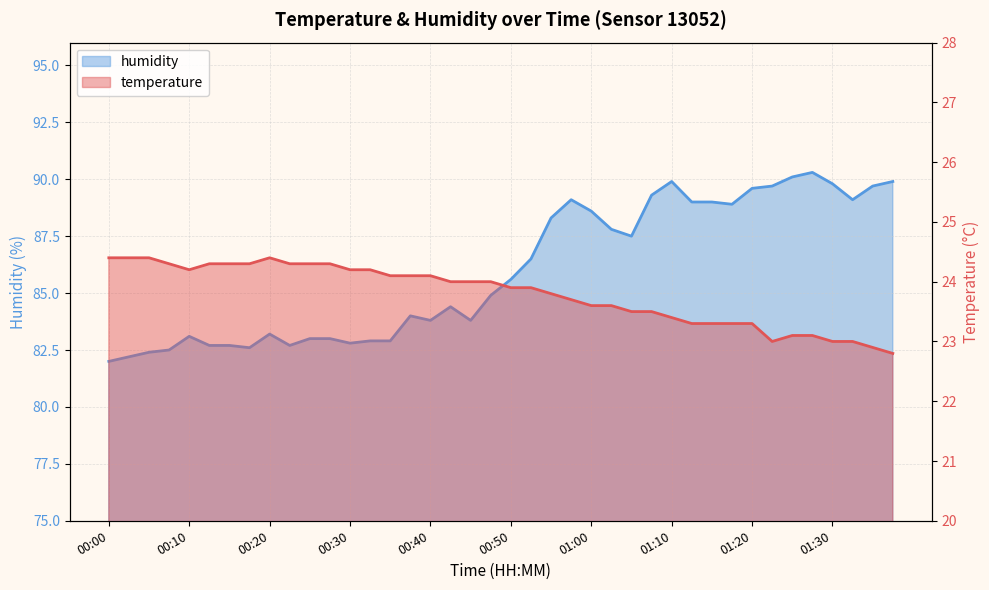

What is the average value of the temperature series?

23.8